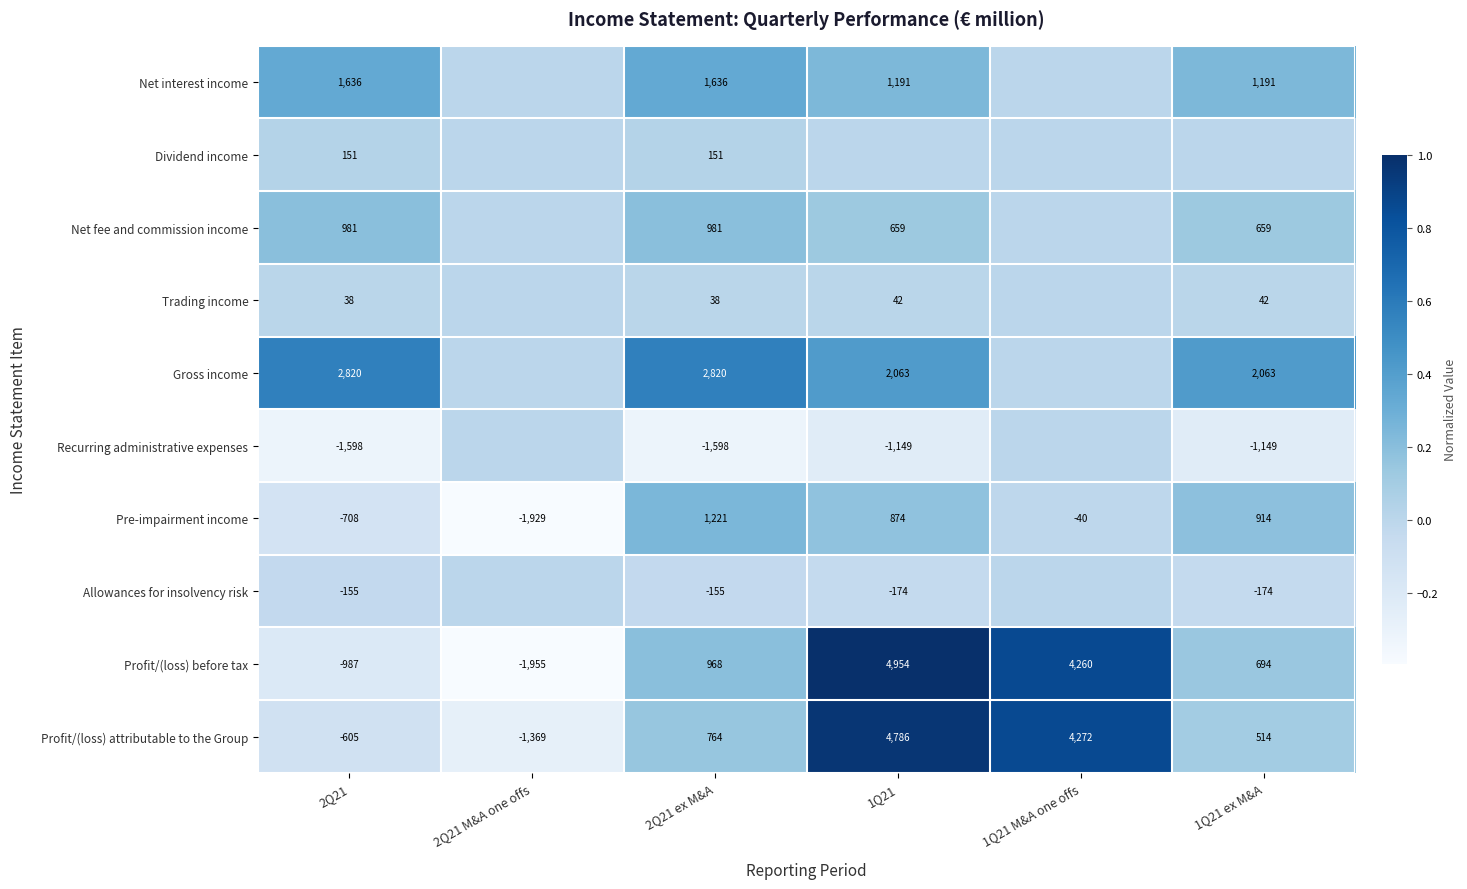

At which category does the chart reach its peak across all series?

1Q21